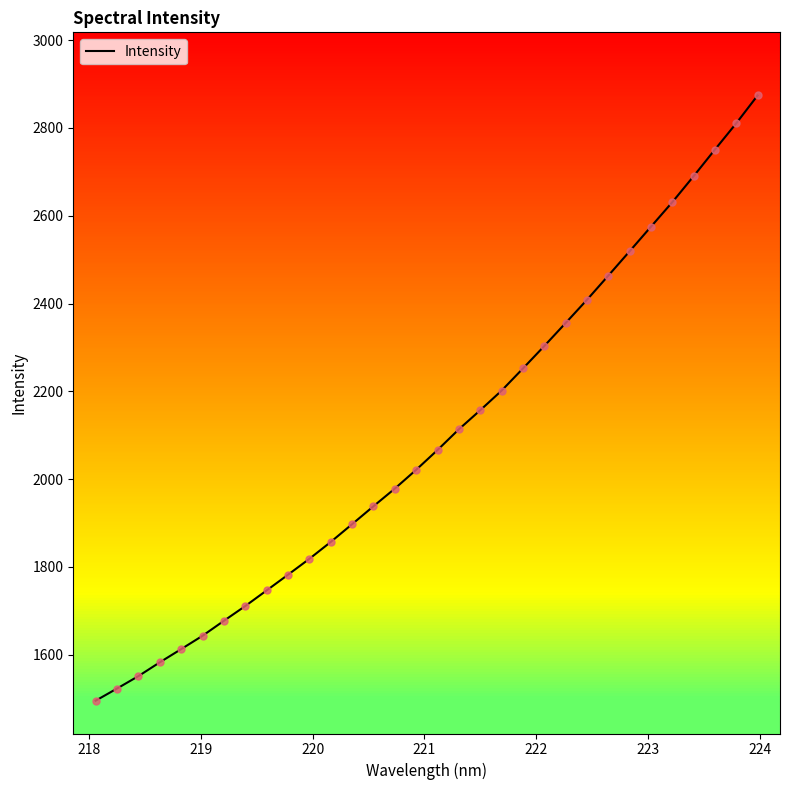

What is the smallest value displayed?

1495.6